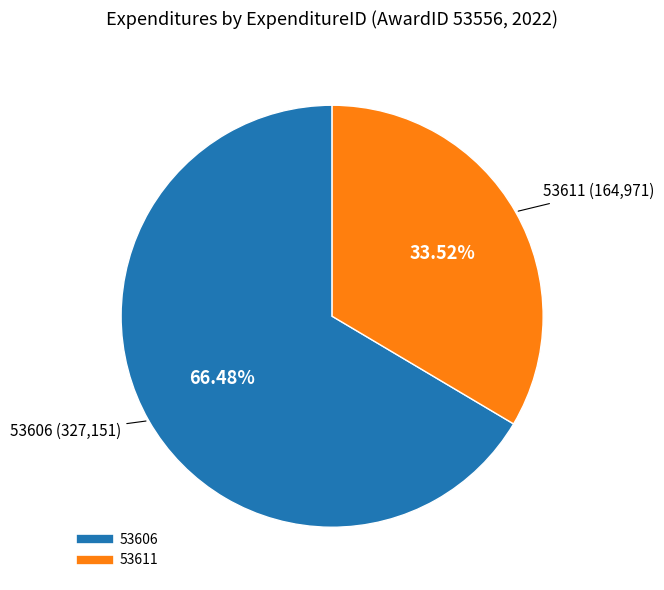

What percentage is NOT represented by 53606?

33.5%